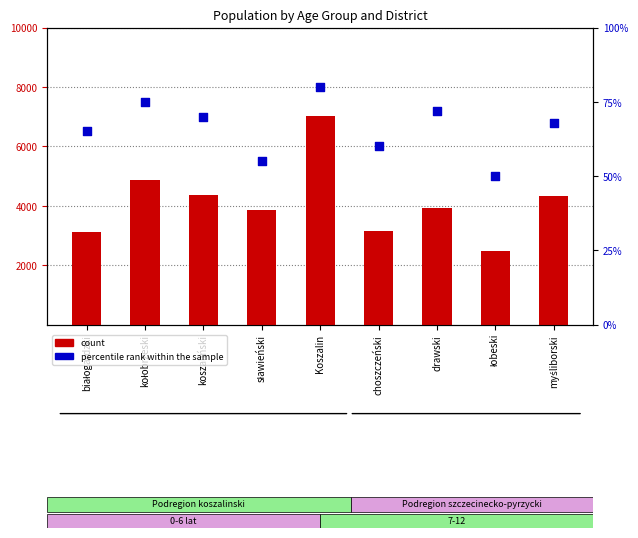

Is the value of count at łobeski greater than the value of percentile rank within the sample at Koszalin?

Yes